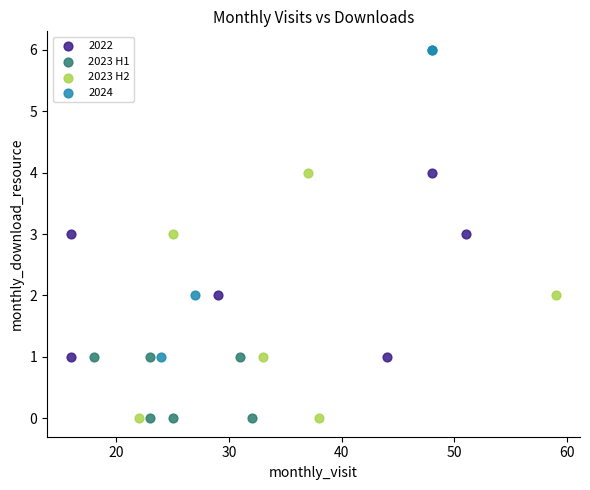

Which series contains the highest Y value?

2024